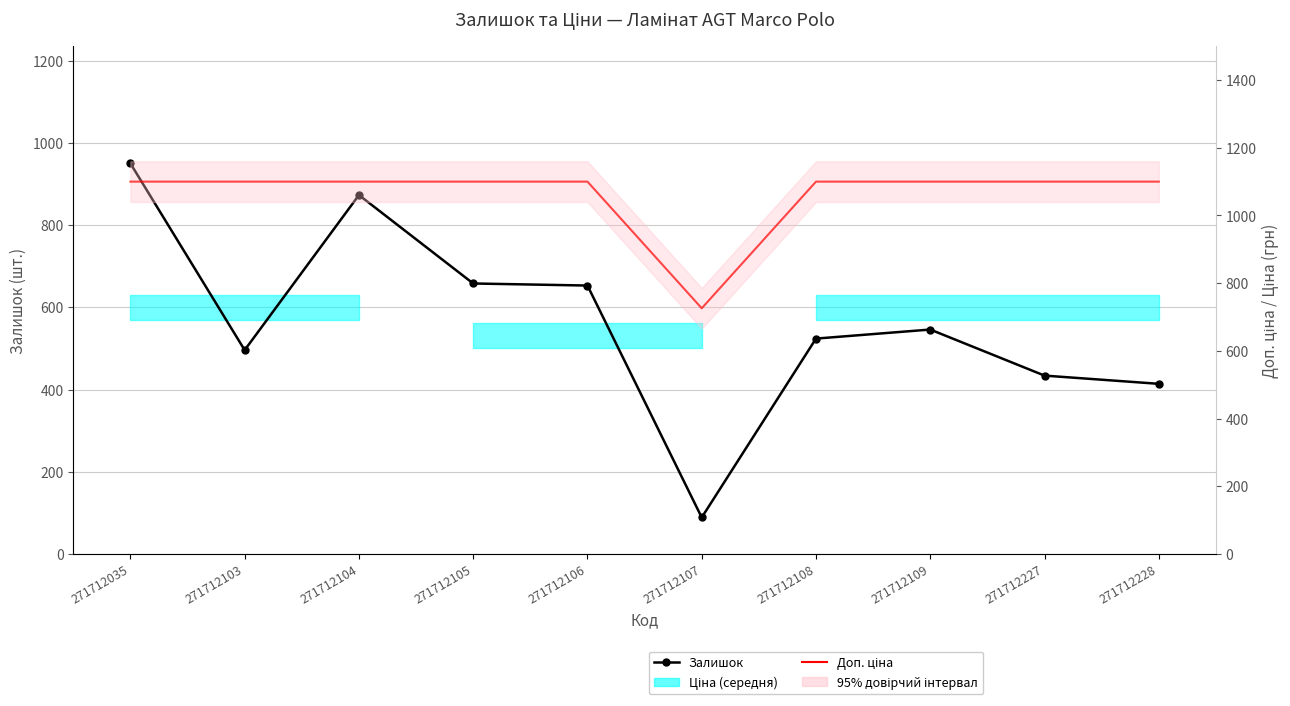

At which label is Залишок closest to 519?

271712108